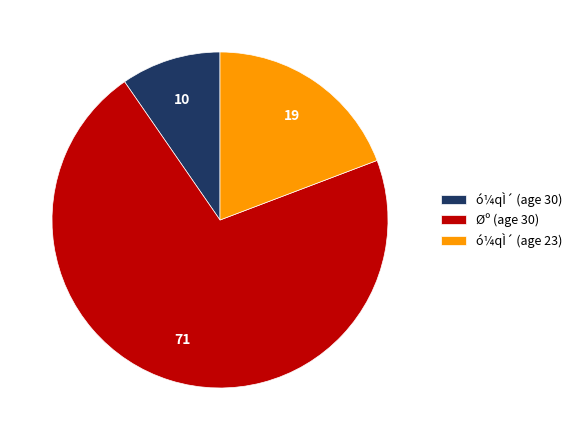

What is the majority slice?

Øº (age 30)